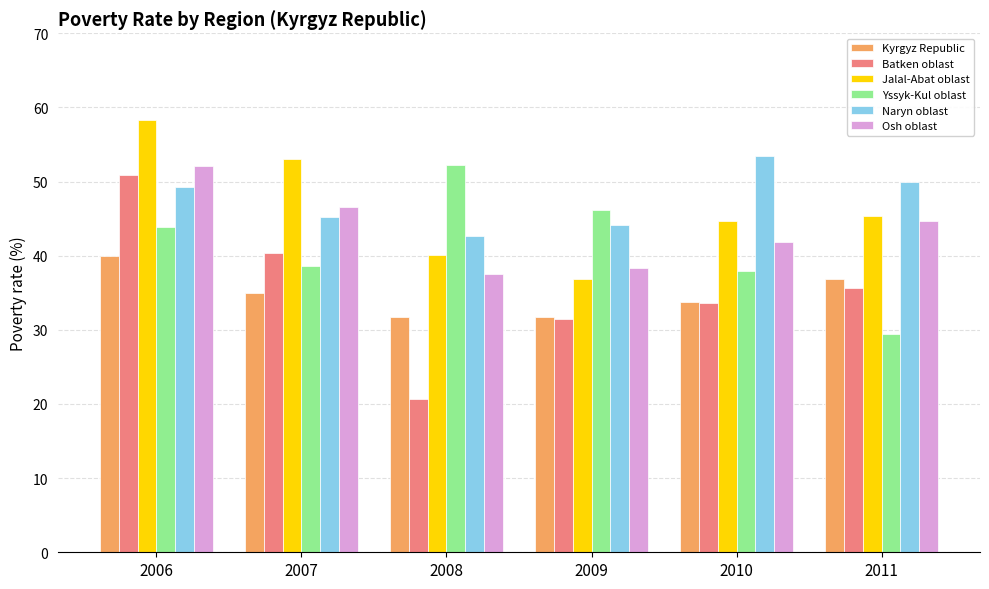

Which series has the largest total across all categories?

Naryn oblast